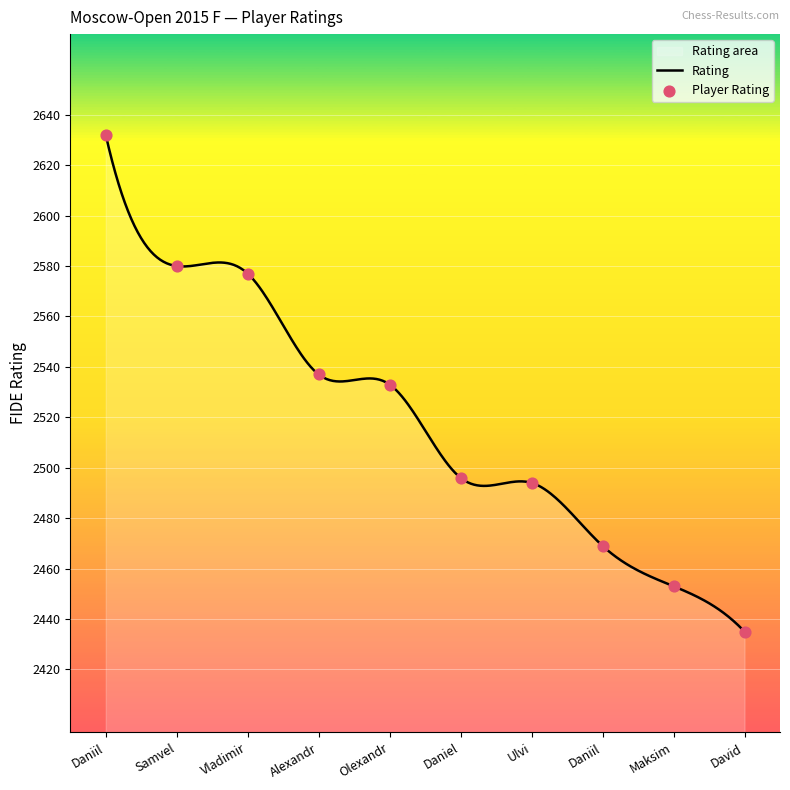

What is the minimum value for Rating?

2435.0